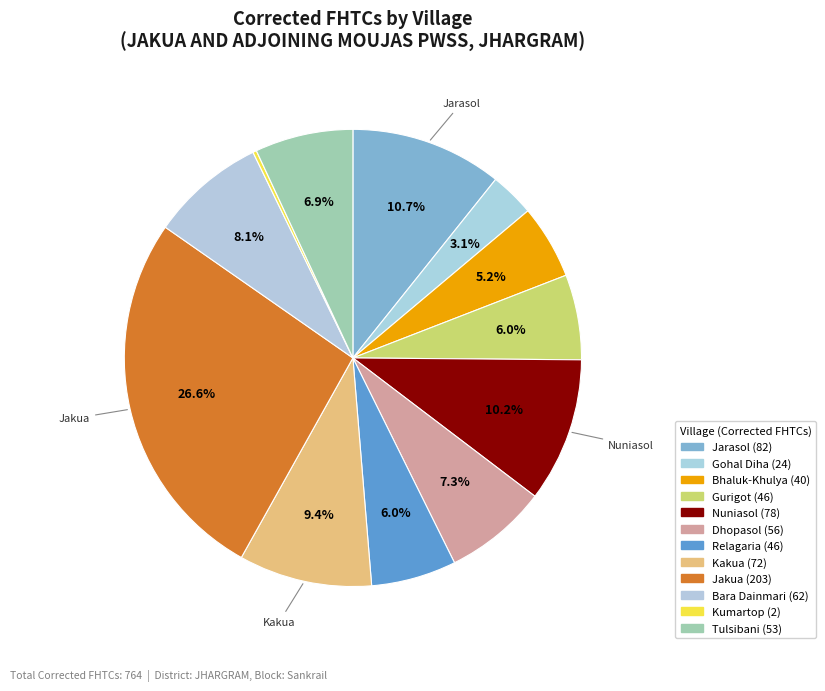

True or false: Tulsibani accounts for 7% of the total.

True